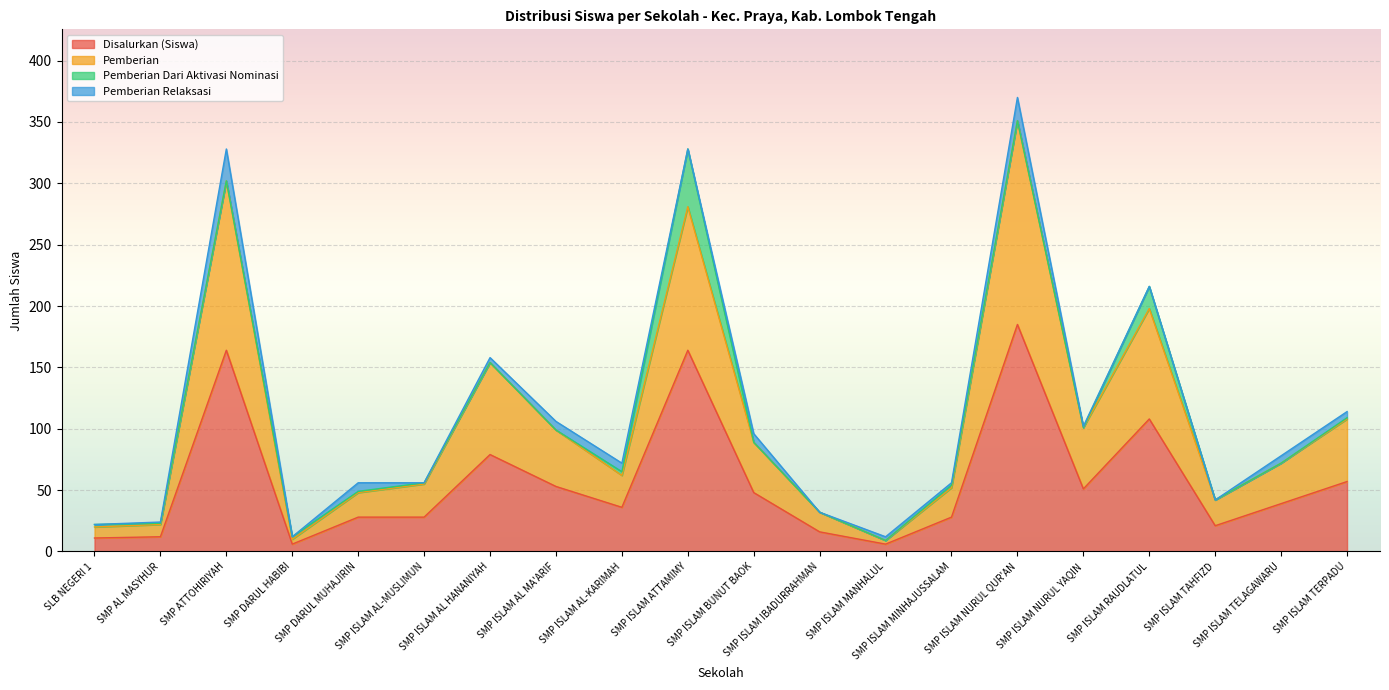

What is the total value across all series at SMP ISLAM MANHALUL?

12